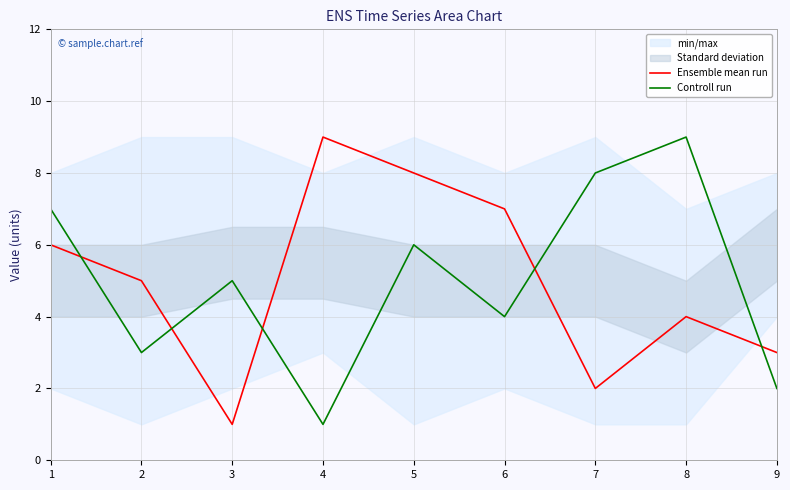

What is the sum of all Controll run values?

45